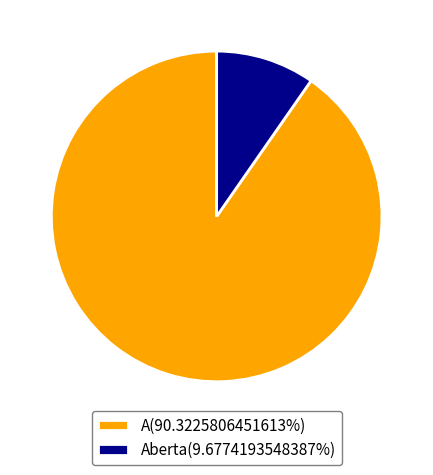

How many segments does this pie chart have?

2